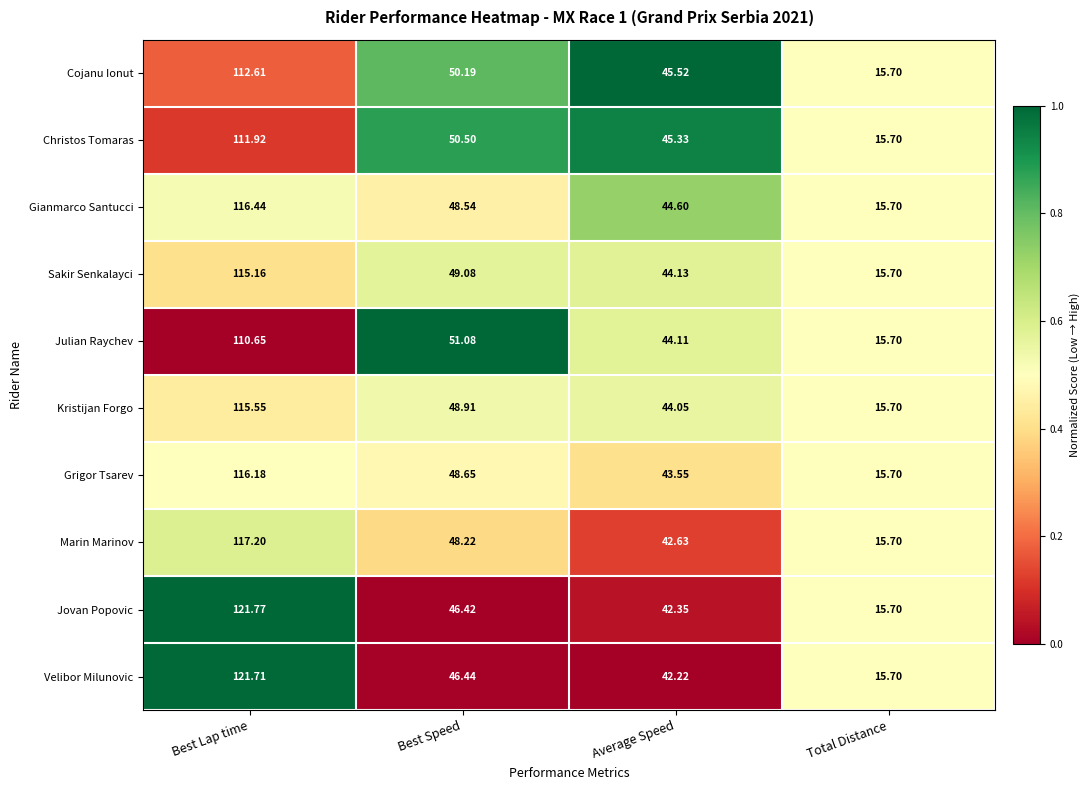

Between Best Lap time and Best Speed, which series saw the biggest shift?

Jovan Popovic